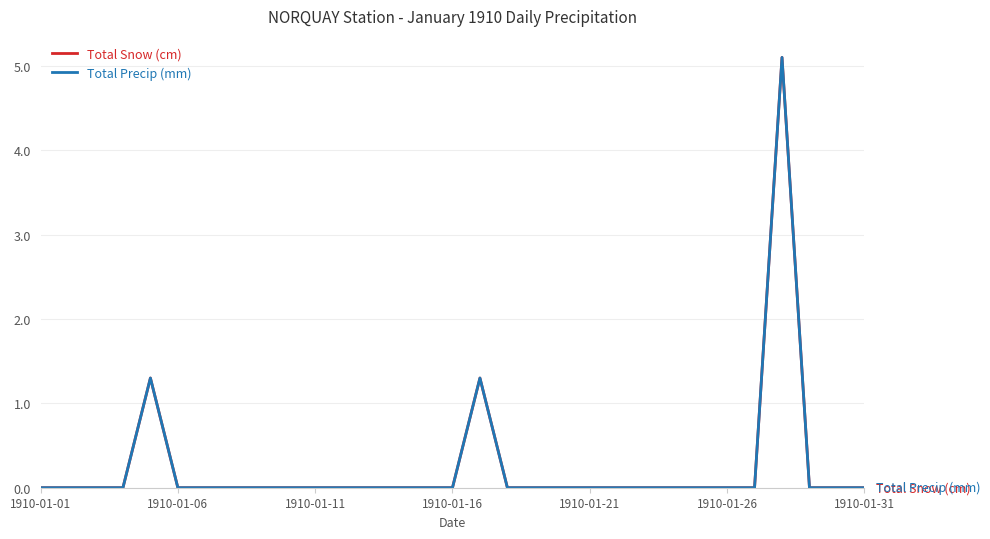

Does the chart display data point markers on the line(s)?

No